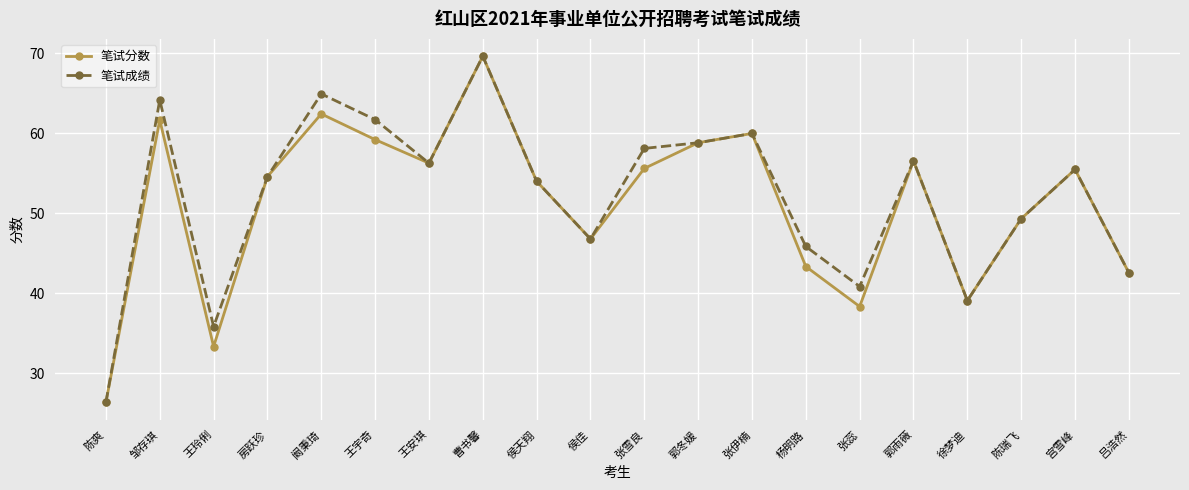

Between 王玲俐 and 王安琪, which series saw the biggest shift?

笔试分数